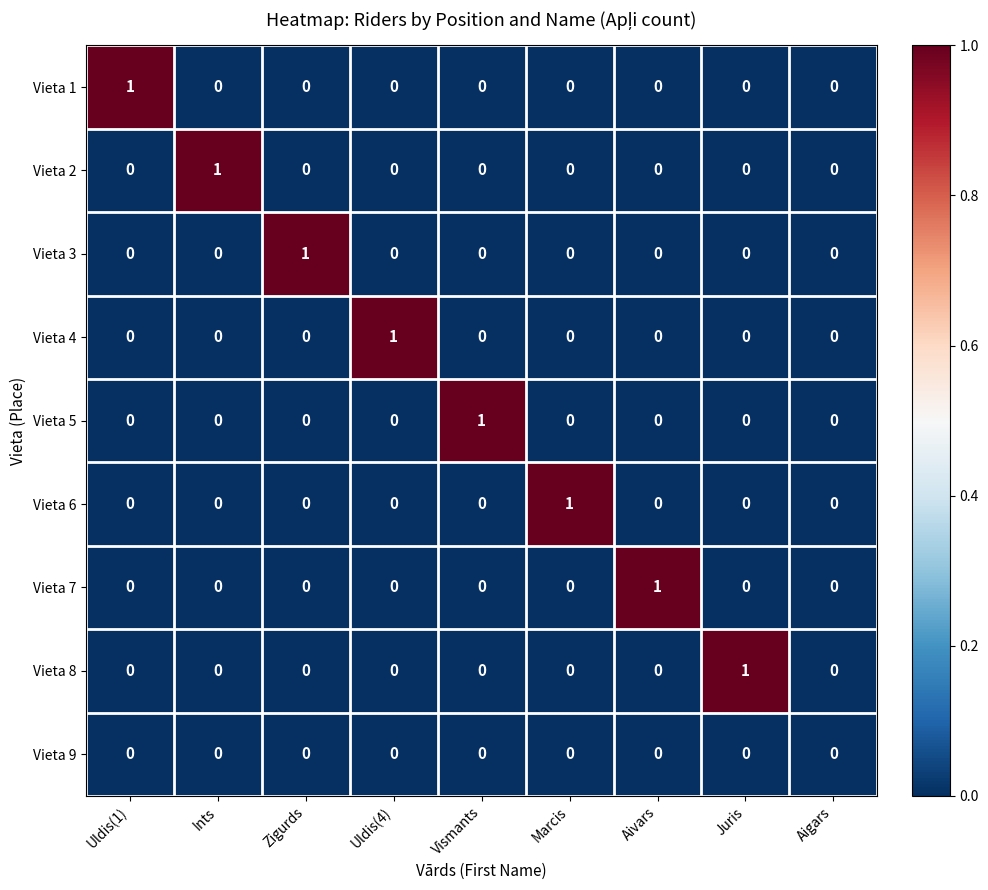

True or false: Vieta 8 has a value of 0 at Marcis.

True